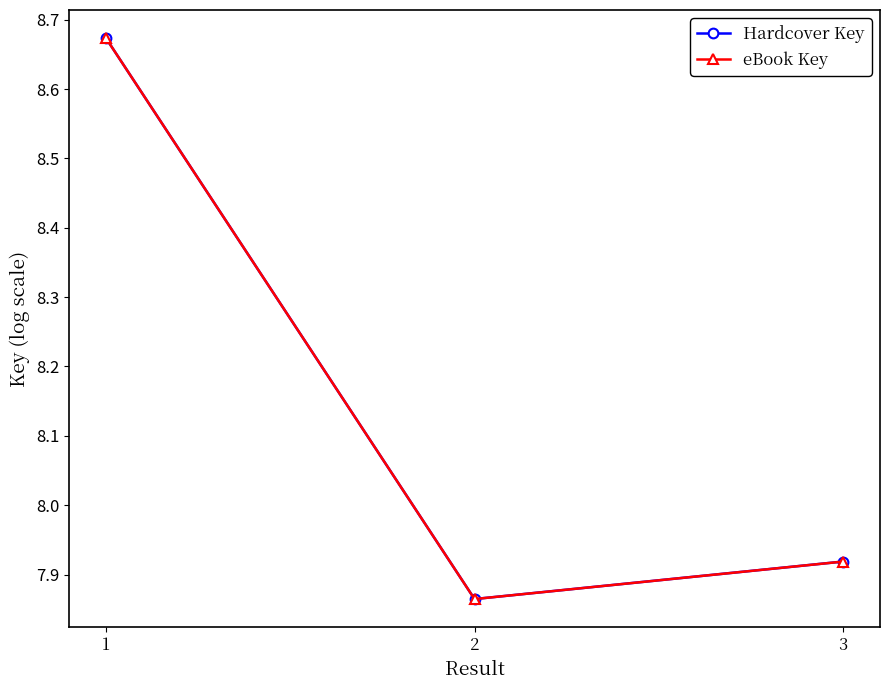

At which category does the chart reach its peak across all series?

1